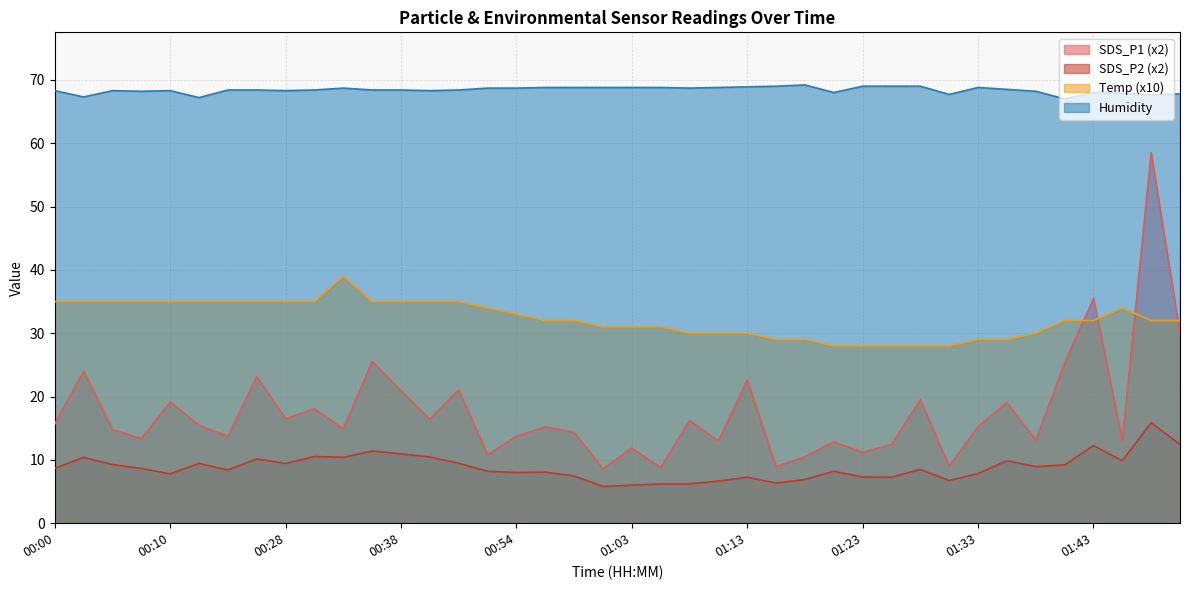

In Humidity, how many points are higher than both neighbors (excluding endpoints)?

6